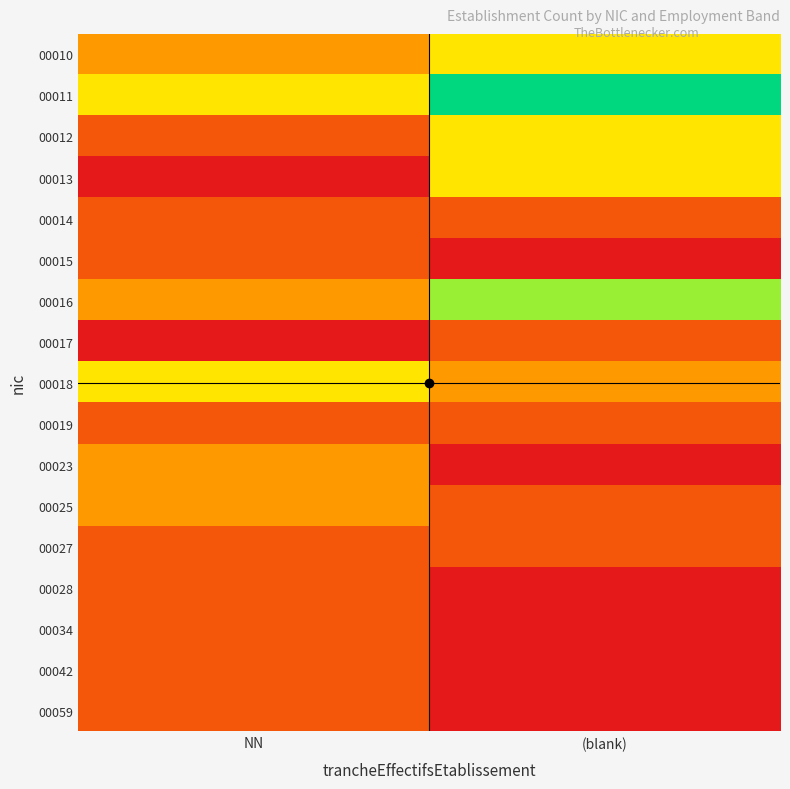

At which category is the sum across all series the highest?

(blank)